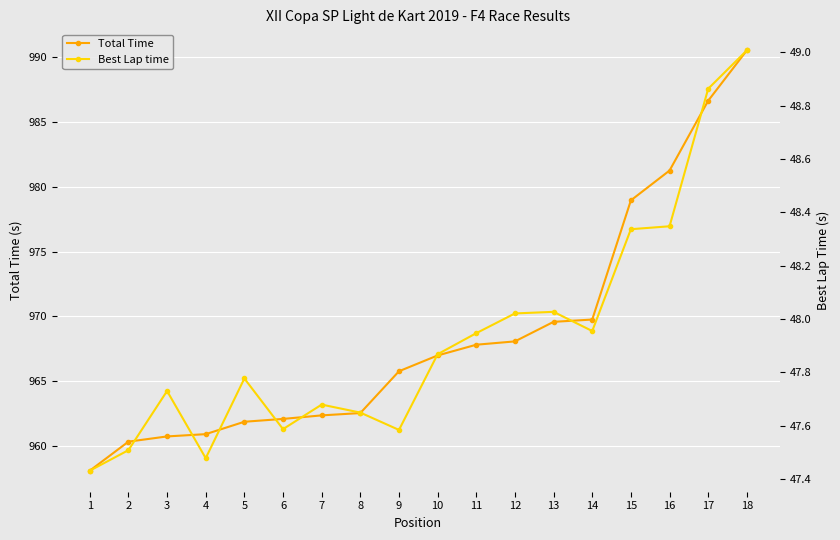

The value of Best Lap time at 15 is 48.3. True or false?

True